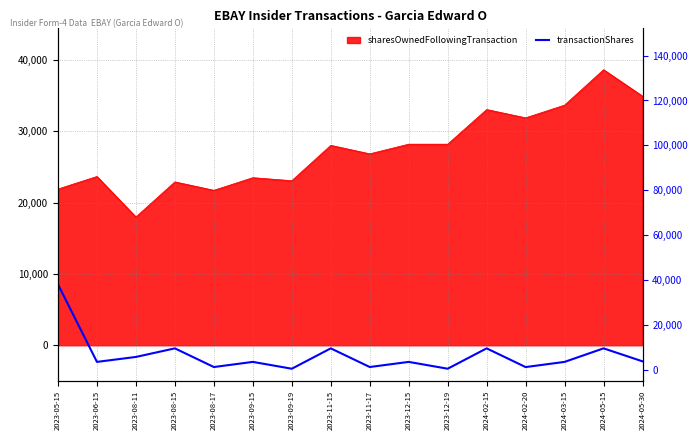

What is the maximum value shown in the chart?

38040